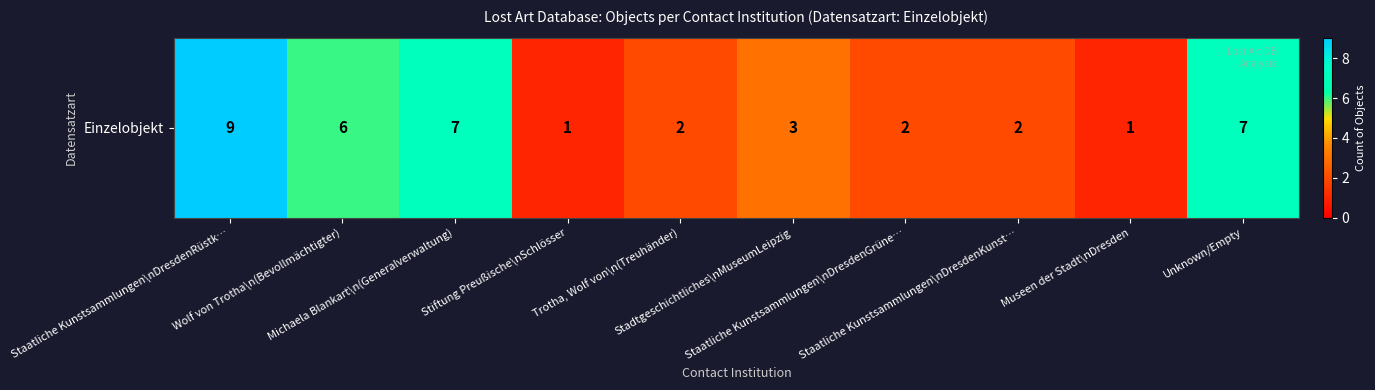

Where does the data first go above 3?

Staatliche Kunstsammlungen\nDresdenRüstk…